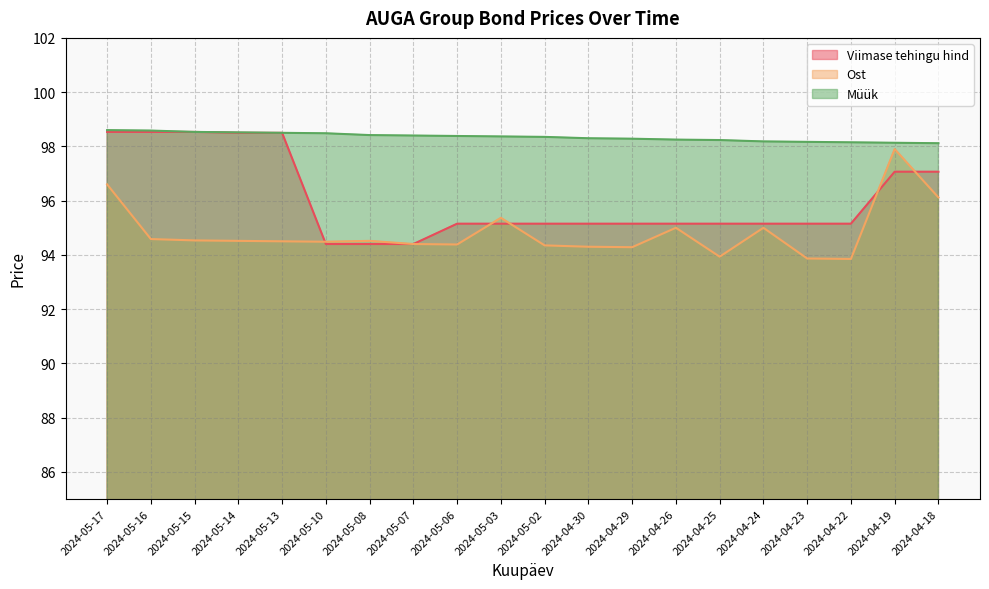

At which category does Ost reach its first local valley?

2024-05-10